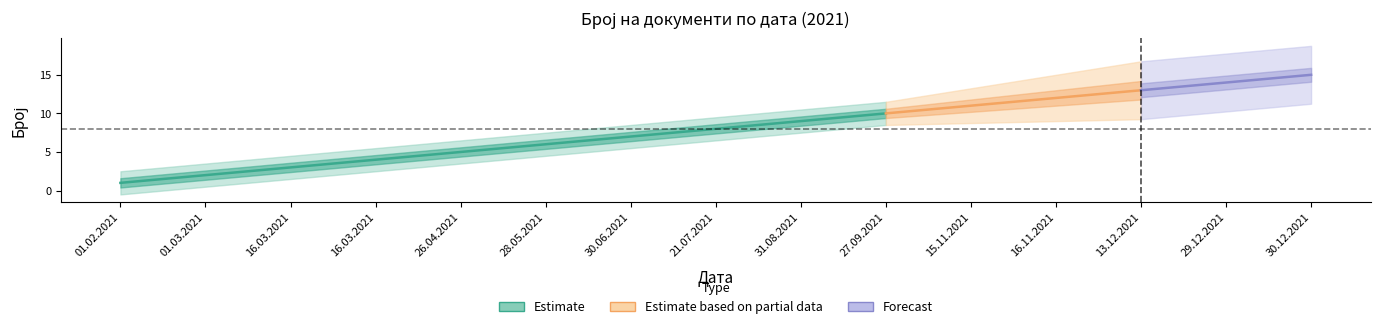

Approximately how many times larger is the value at 13.12.2021 compared to 29.12.2021?

0.9